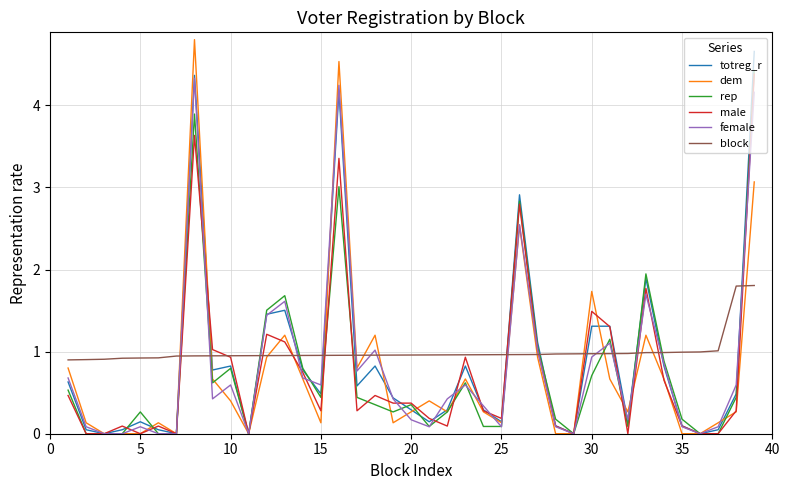

What is the maximum value for female?

4.3